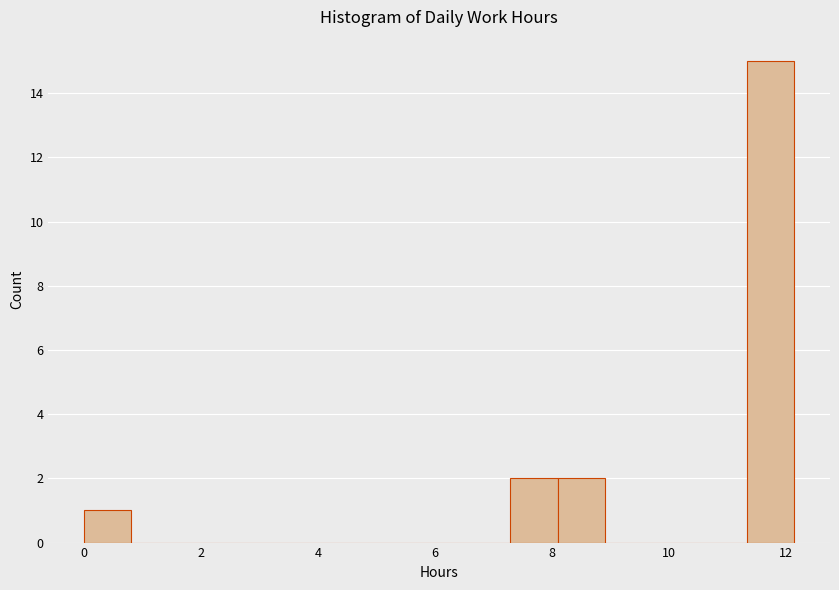

Reading left to right, transcribe this chart: for each bar, give the range it covers on the x-axis and its height. Neither the bar edges nor the heights are printed on the chart, so give them approximately, as read against the axes.

0.0 to 0.8: 1
0.8 to 1.6: 0
1.6 to 2.4: 0
2.4 to 3.2: 0
3.2 to 4.0: 0
4.0 to 4.8: 0
4.8 to 5.6: 0
5.6 to 6.4: 0
6.4 to 7.2: 0
7.2 to 8.0: 2
8.0 to 9.0: 2
9.0 to 9.8: 0
9.8 to 10.6: 0
10.6 to 11.4: 0
11.4 to 12.2: 15